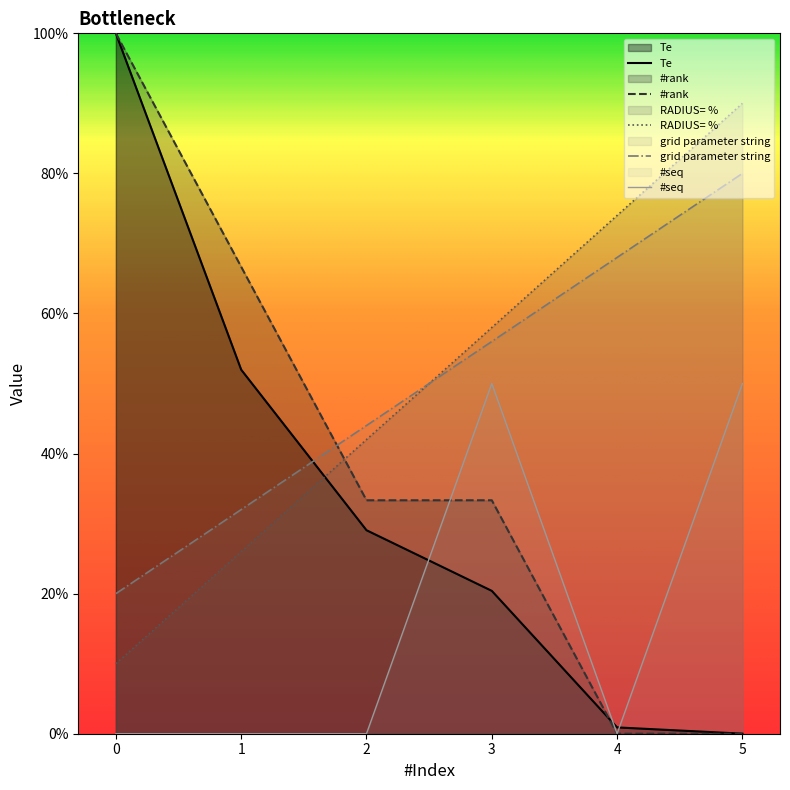

Is the value of RADIUS= % at 3 greater than the value of Te at 4?

Yes